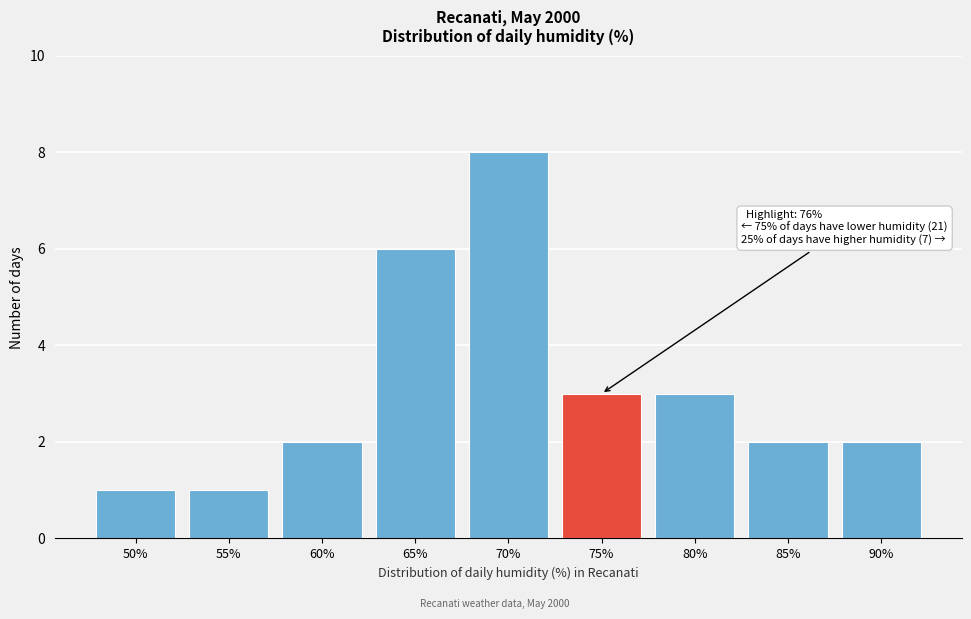

Reading left to right, transcribe all the data shown in this chart.

1	1	2	6	8	3	3	2	2